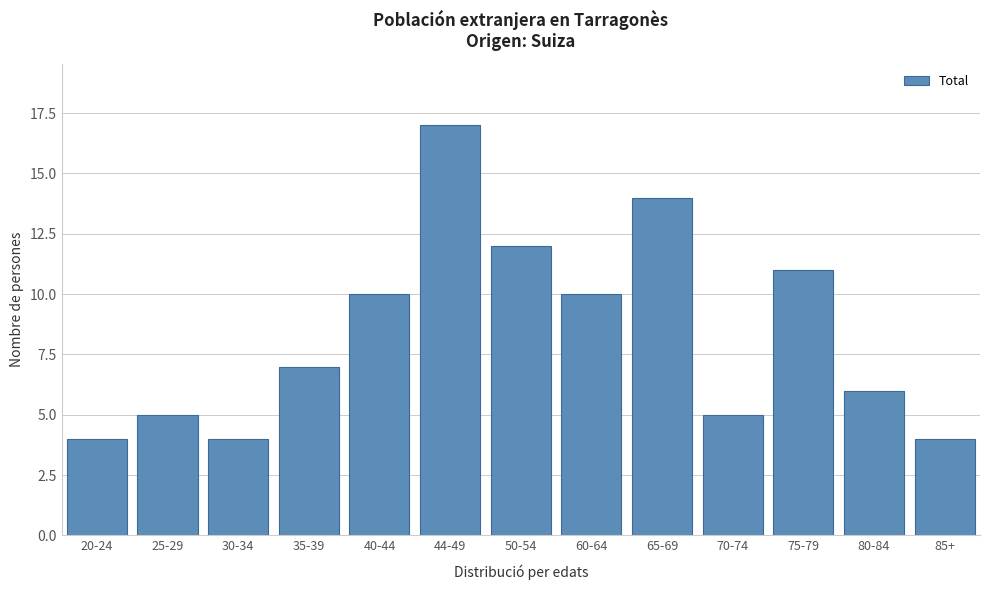

Reading left to right, what are all the values shown in this chart?

4	5	4	7	10	17	12	10	14	5	11	6	4